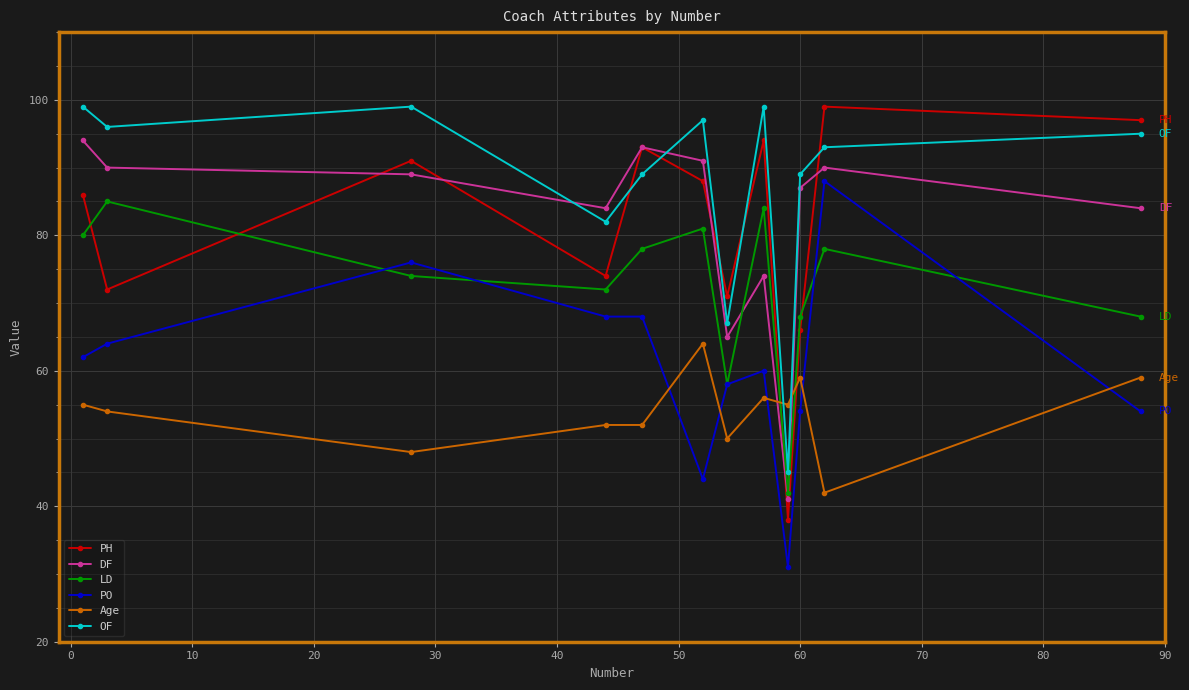

Which series has the widest spread of values?

PH